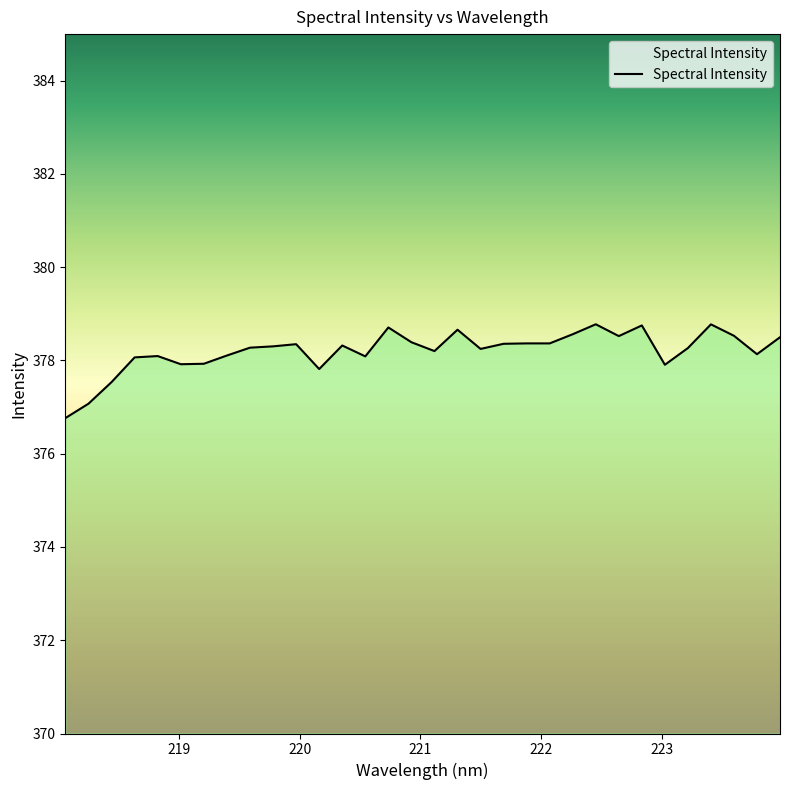

What is the smallest value displayed?

376.8